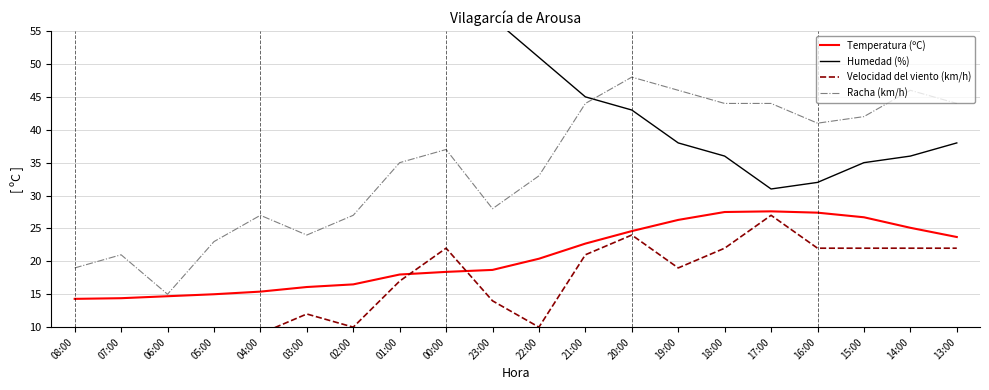

What are all the series names shown in the legend?

Temperatura (ºC), Humedad (%), Velocidad del viento (km/h), Racha (km/h)